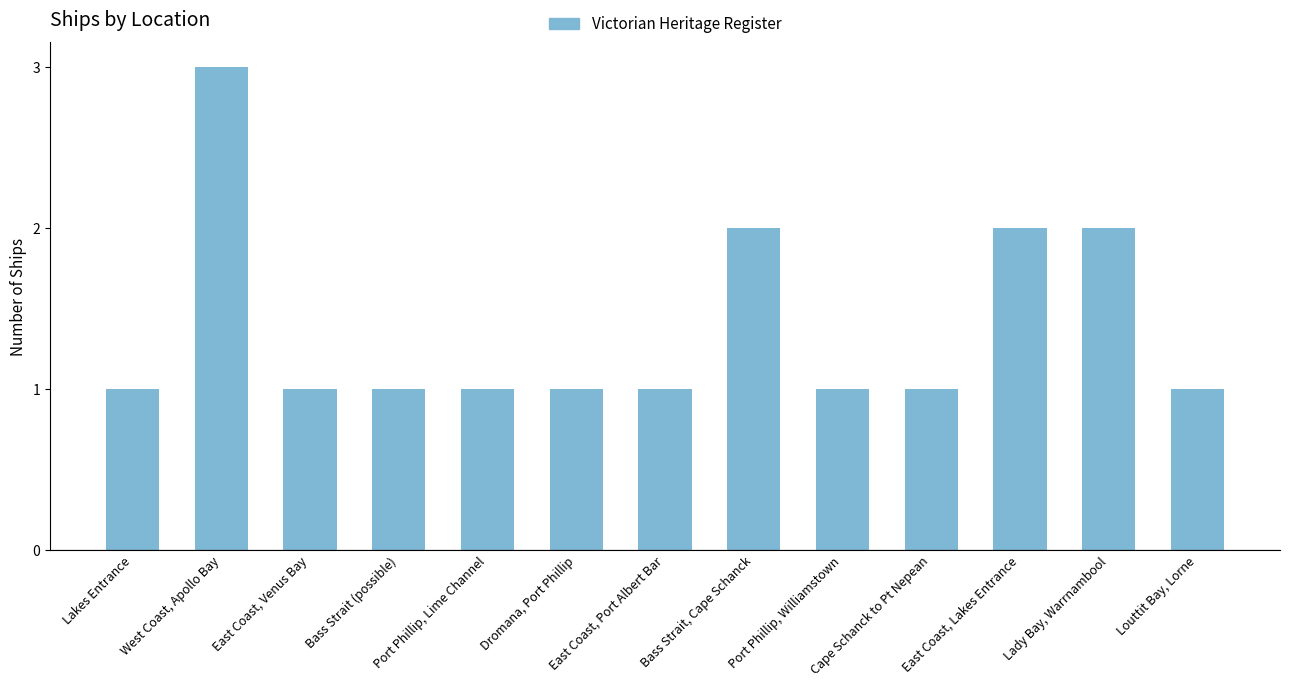

What position from the left is Louttit Bay, Lorne?

13